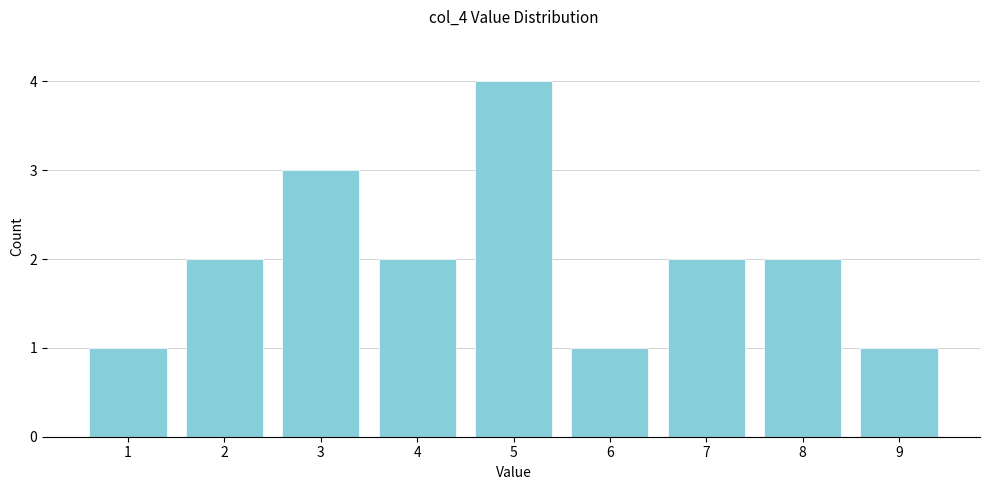

Reading left to right, transcribe this chart: for each bar, give the range it covers on the x-axis and its height. The values are not printed on the chart, so give them approximately, as read against the axis.

0.5 to 1.5: 1
1.5 to 2.5: 2
2.5 to 3.5: 3
3.5 to 4.5: 2
4.5 to 5.5: 4
5.5 to 6.5: 1
6.5 to 7.5: 2
7.5 to 8.5: 2
8.5 to 9.5: 1